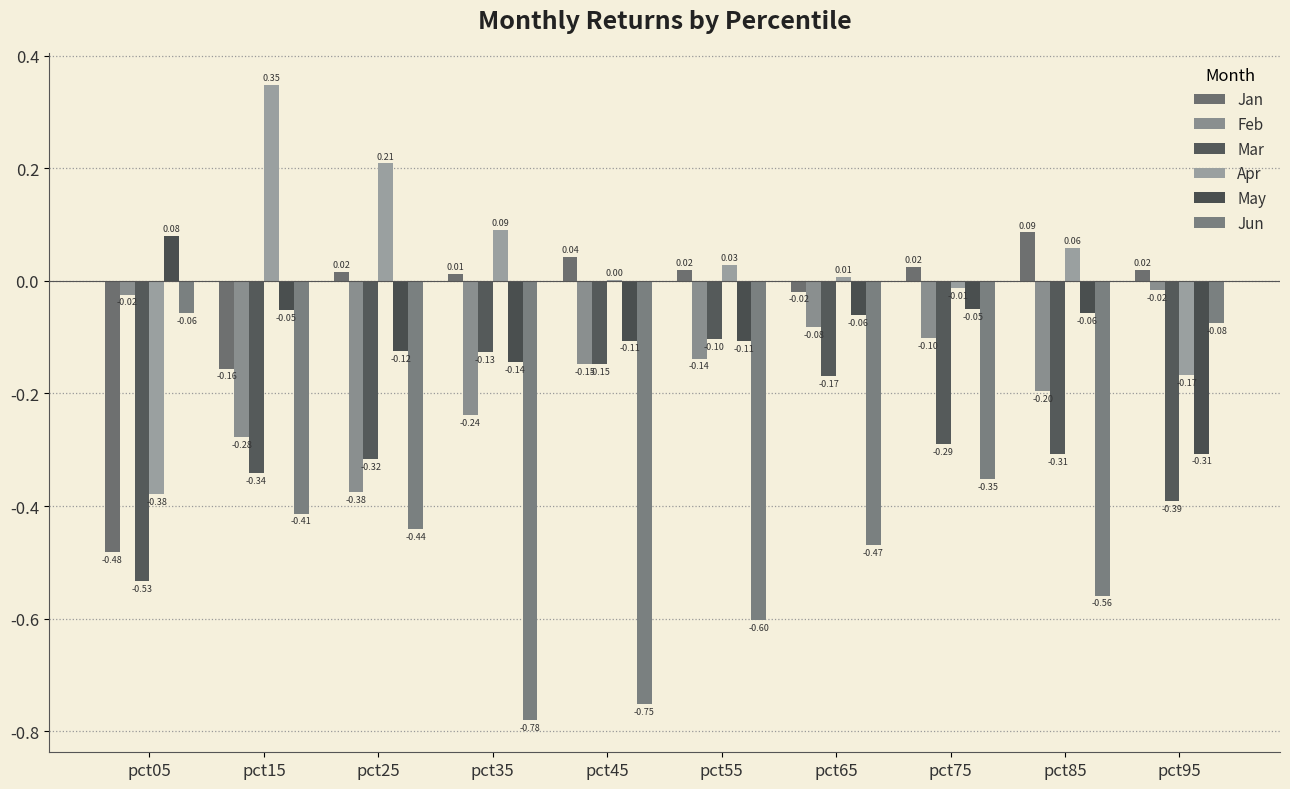

Which category has the highest value in the Mar series?

pct55